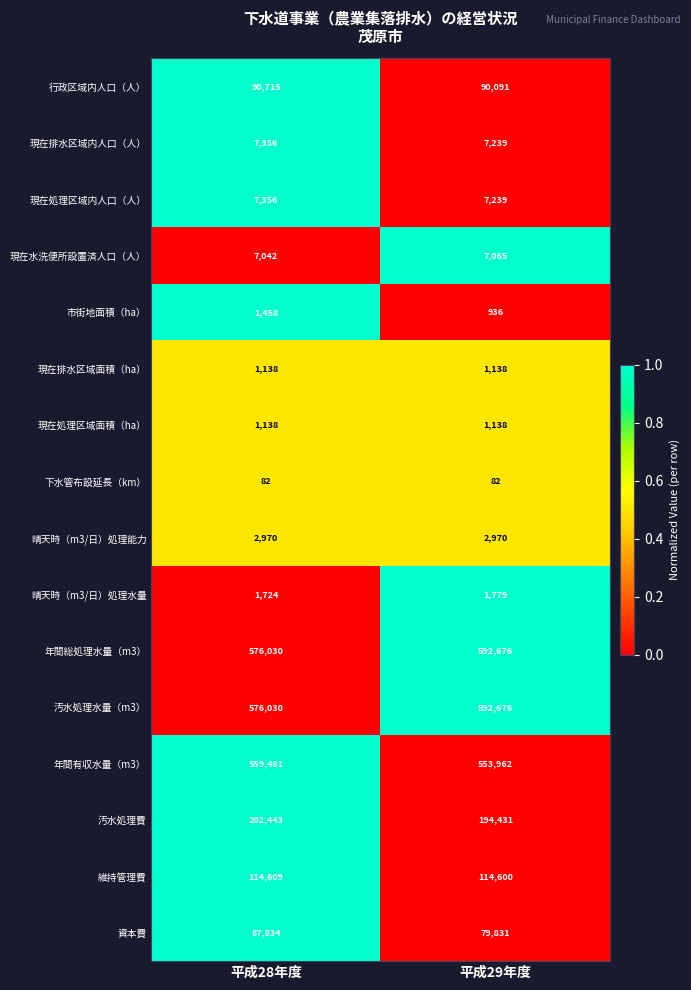

List the labels in order of 現在水洗便所設置済人口（人） value, smallest first.

平成28年度, 平成29年度